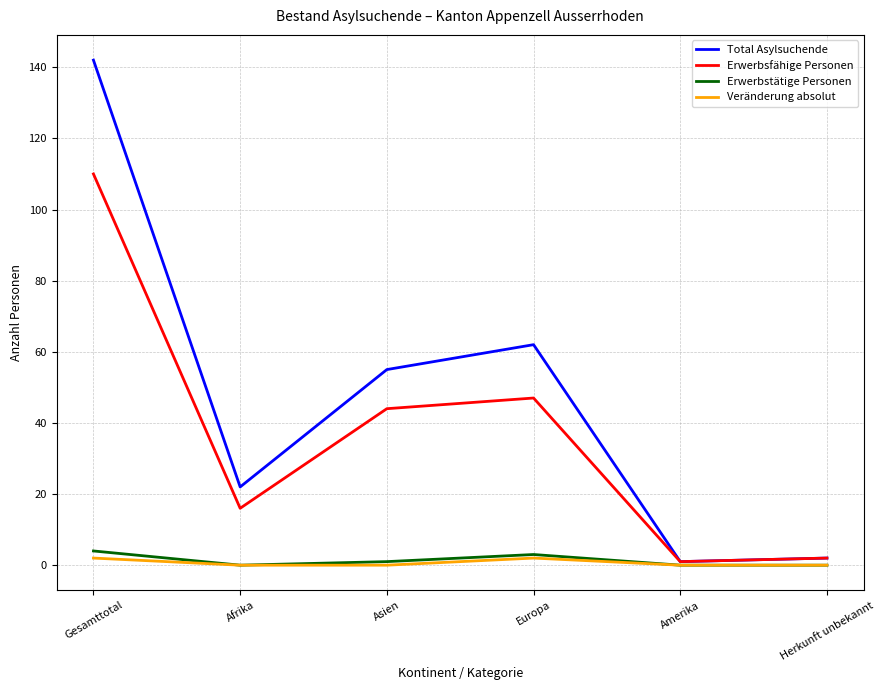

Does the chart have visible grid lines?

Yes